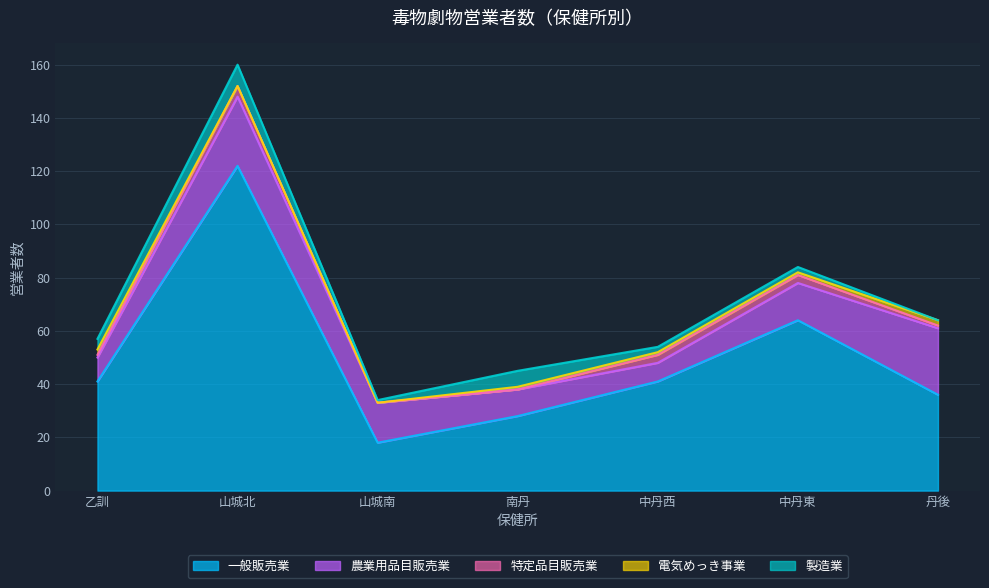

True or false: 製造業 has a value of 1 at 乙訓.

False